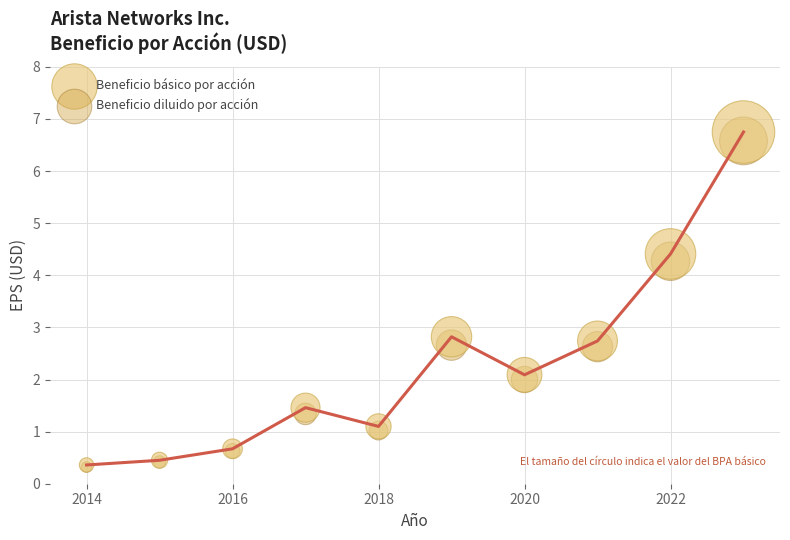

What are all the series names shown in the legend?

Beneficio básico por acción, Beneficio diluido por acción